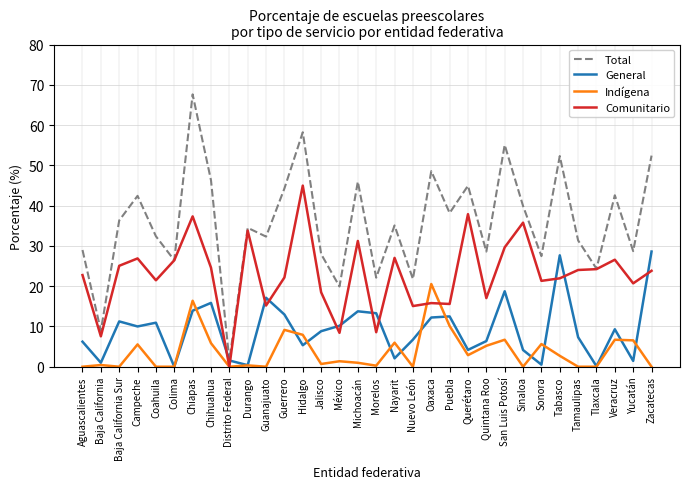

List the series in order of their peak value, highest first.

Total, Comunitario, General, Indígena